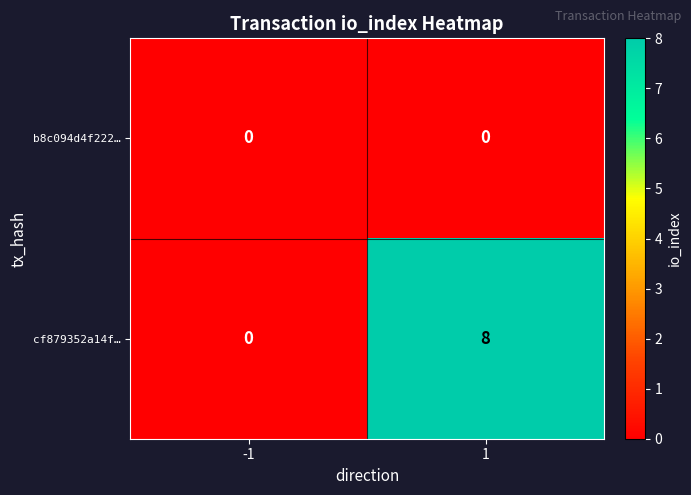

Rank the series by their maximum value, from lowest to highest.

b8c094d4f222…, cf879352a14f…